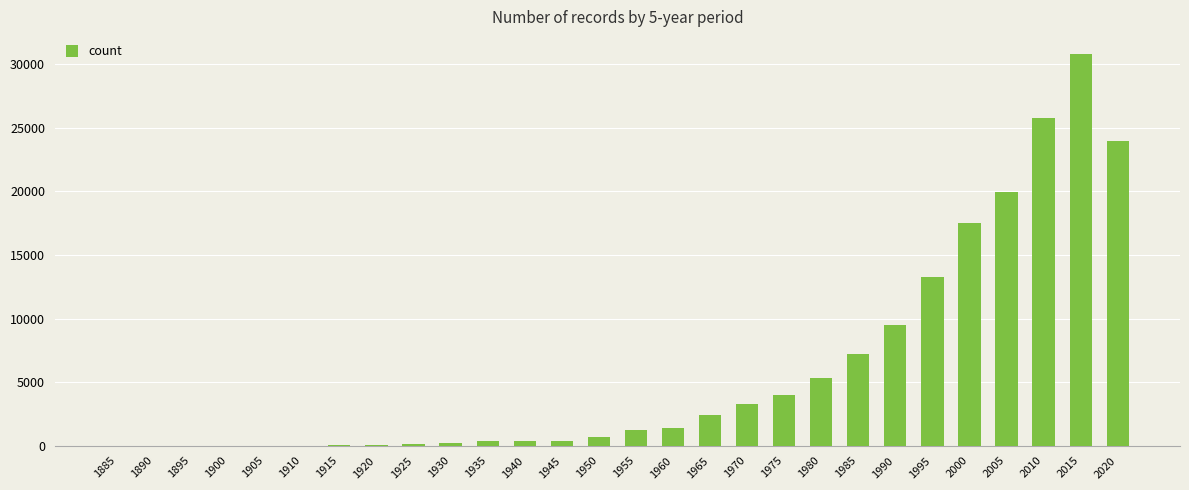

What is the sum of all values?

167804